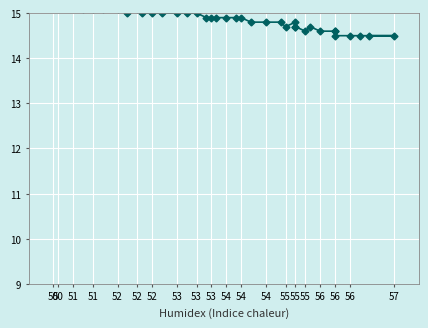

Reading left to right, extract all data points from this chart.

15.3	15.3	15.2	15.2	15.2	15.1	15.1	15.1	15.1	15.0	15.1	15.0	15.0	15.0	15.0	15.0	15.0	14.9	14.9	14.9	14.9	14.9	14.9	14.8	14.8	14.8	14.7	14.8	14.7	14.7	14.6	14.7	14.6	14.6	14.6	14.5	14.5	14.5	14.5	14.5